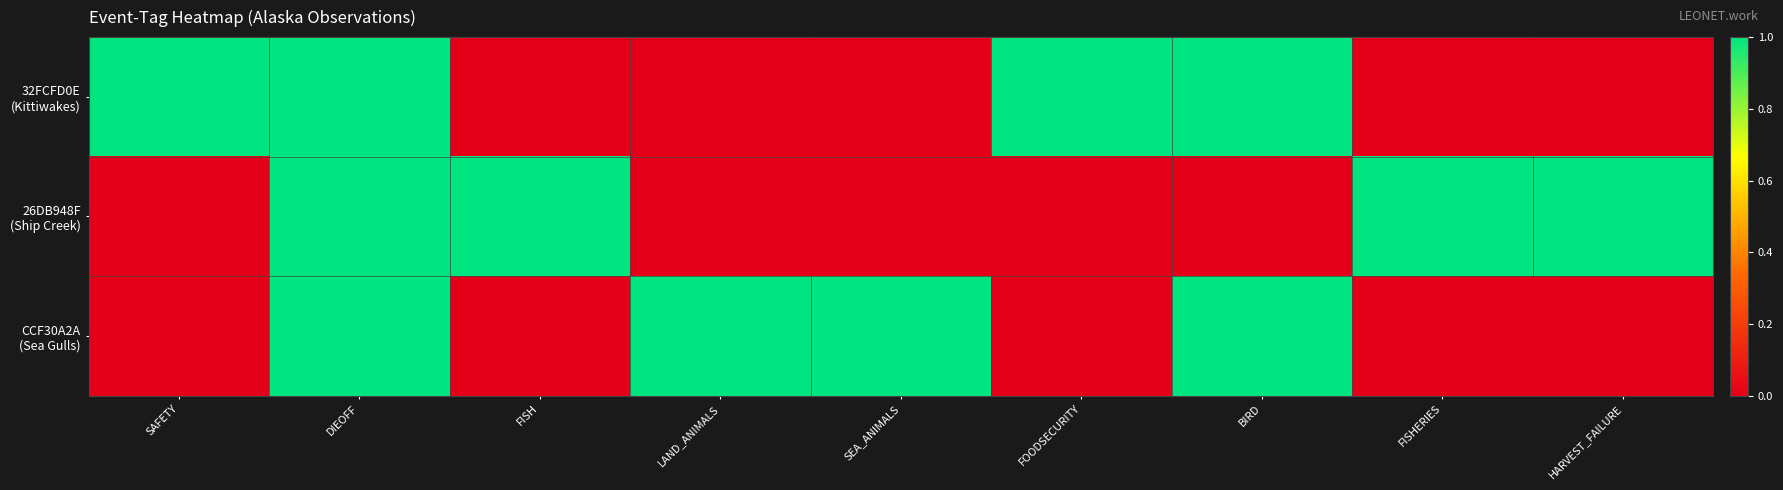

How many data points does each series have?

9